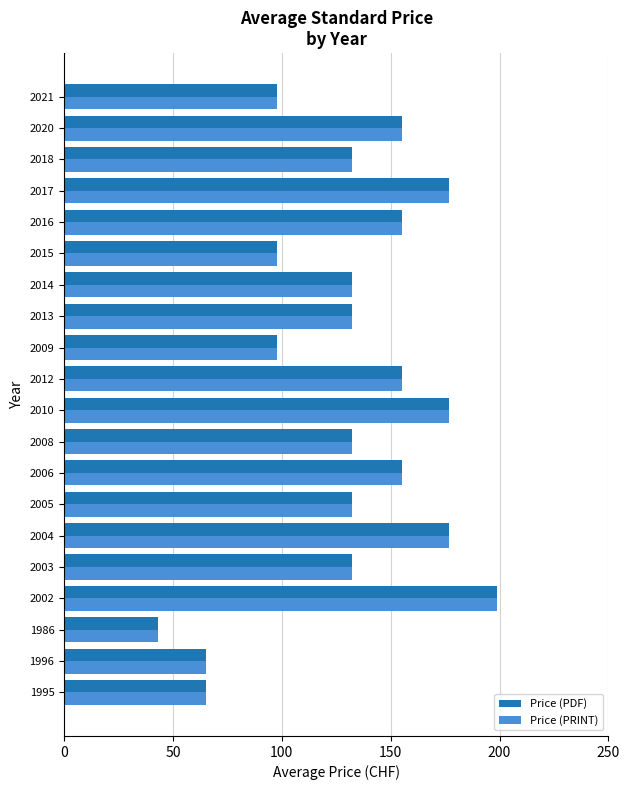

The Price (PDF) series shows 177 at 2010. True or false?

True